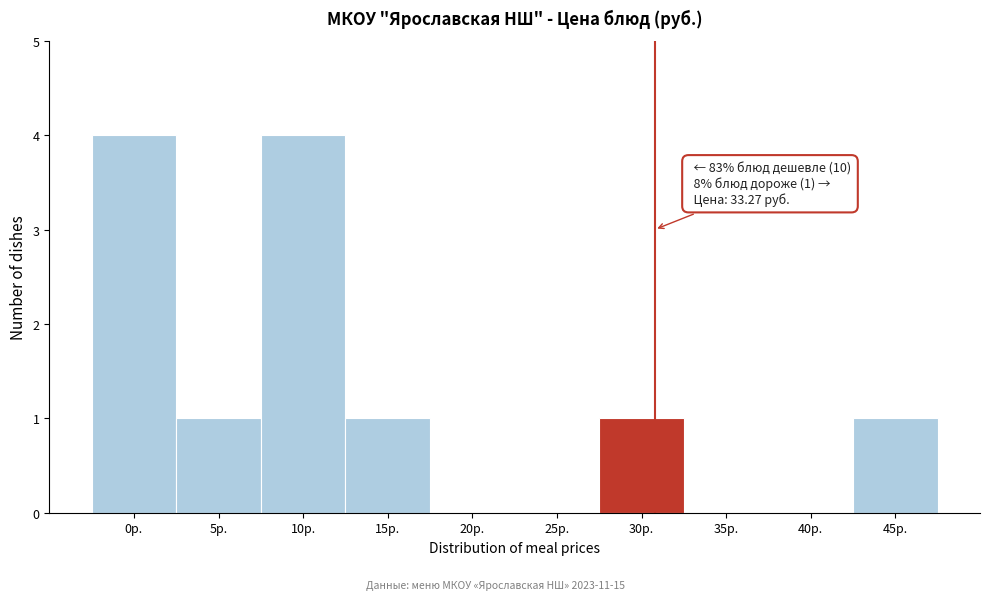

Reading left to right, transcribe all the data shown in this chart.

0р.=4	5р.=1	10р.=4	15р.=1	20р.=0	25р.=0	30р.=1	35р.=0	40р.=0	45р.=1